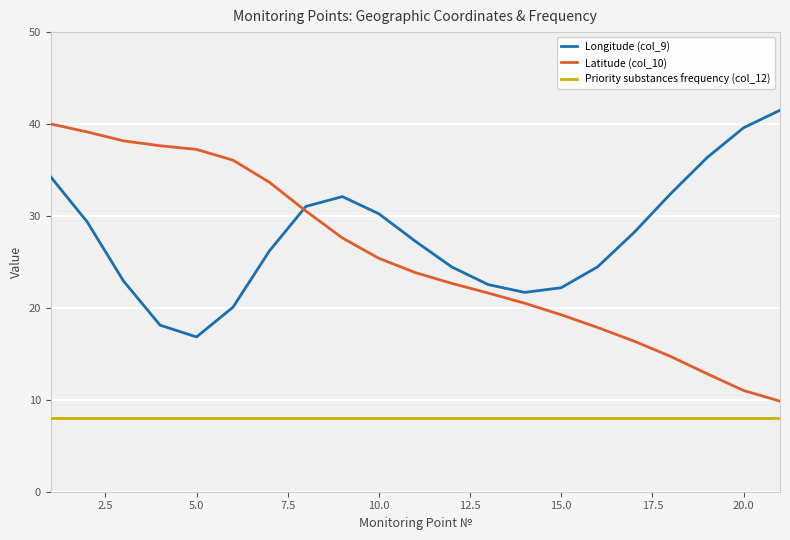

What is the difference between the maximum and minimum values in the Latitude (col_10) series?

30.2